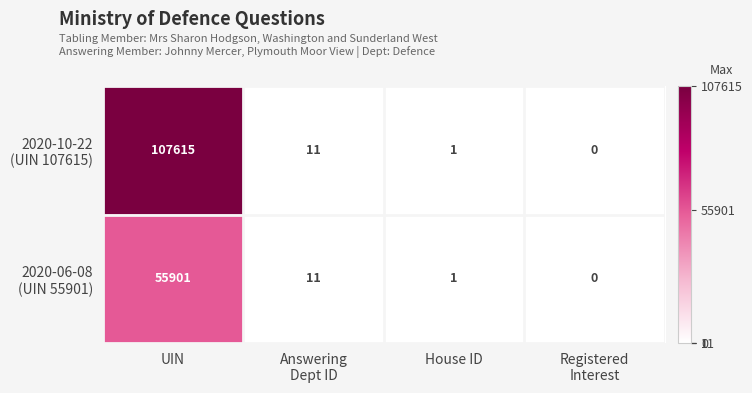

What is the total value across all series at UIN?

163516